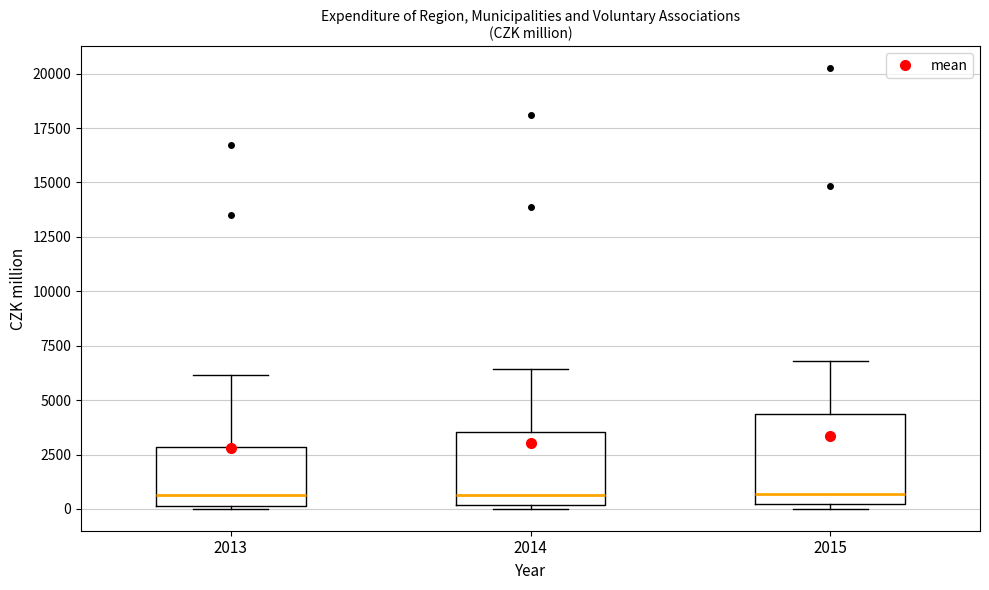

Comparing the boxes themselves (not the whiskers), which one is the tallest?

2015